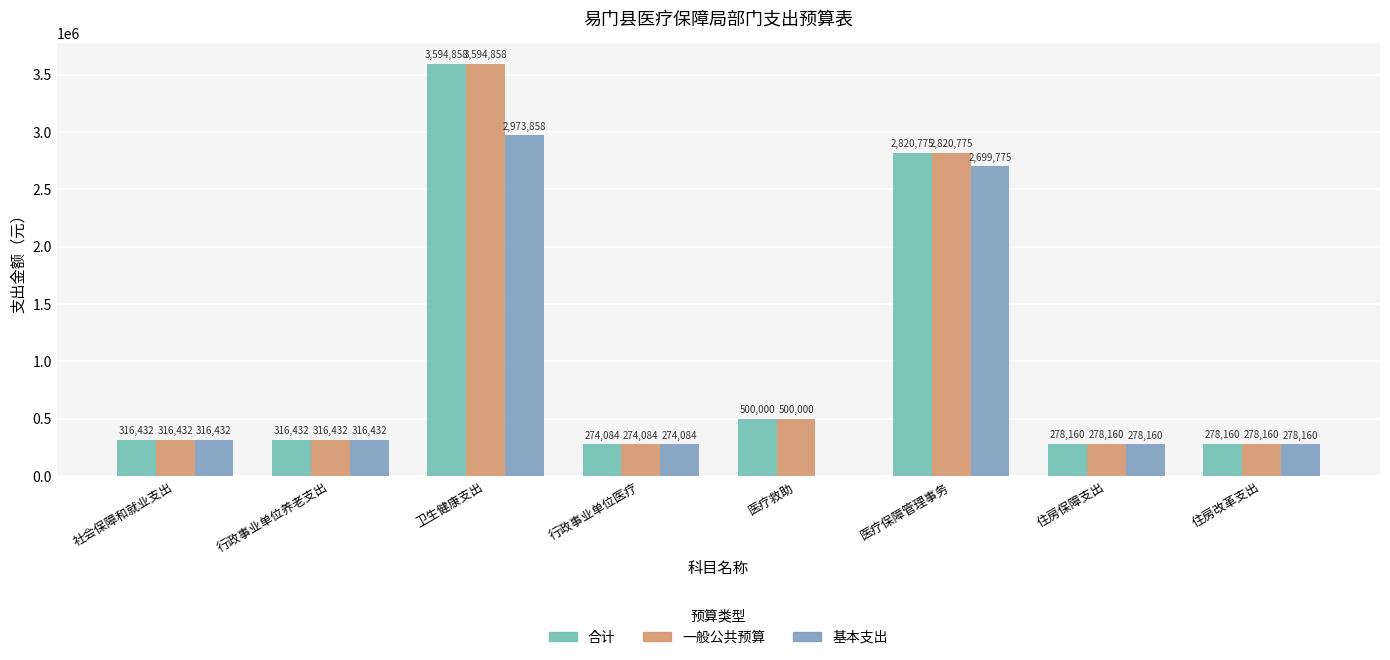

The 基本支出 series shows 126883.3 at 住房改革支出. True or false?

False